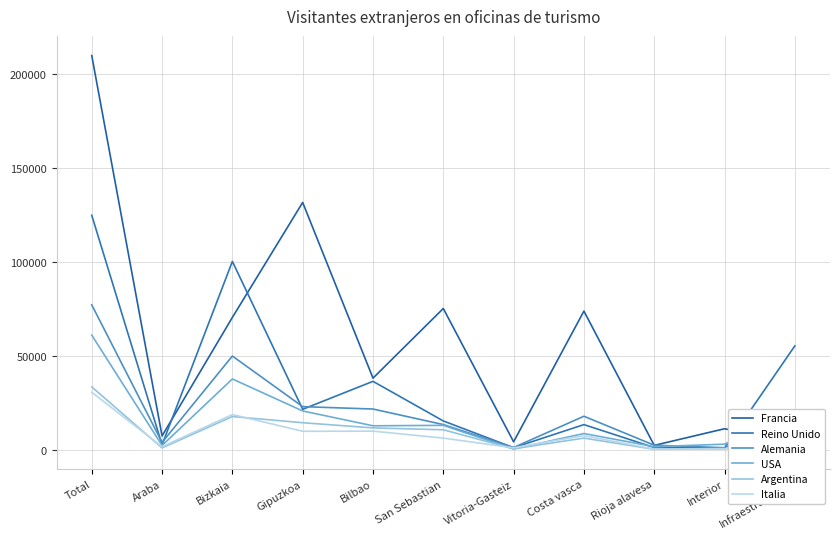

Between Total and Interior, which series saw the biggest shift?

Francia